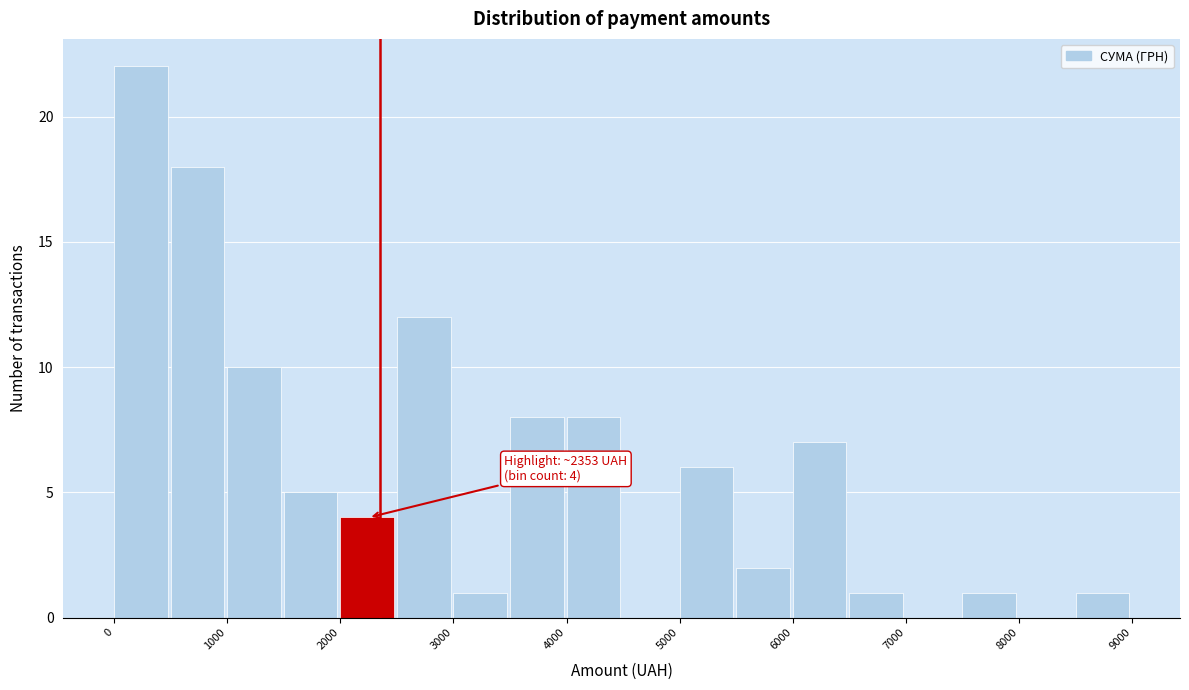

Over which range of the x-axis is the bar tallest?

0 to 500